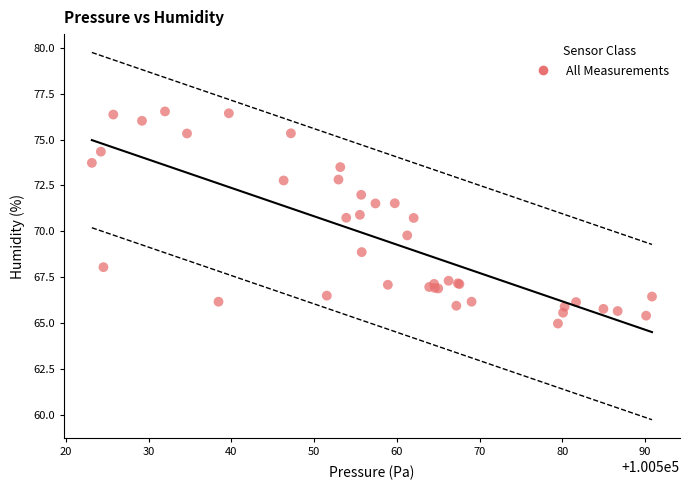

What Y value in the scatter plot is closest to 70?

69.8